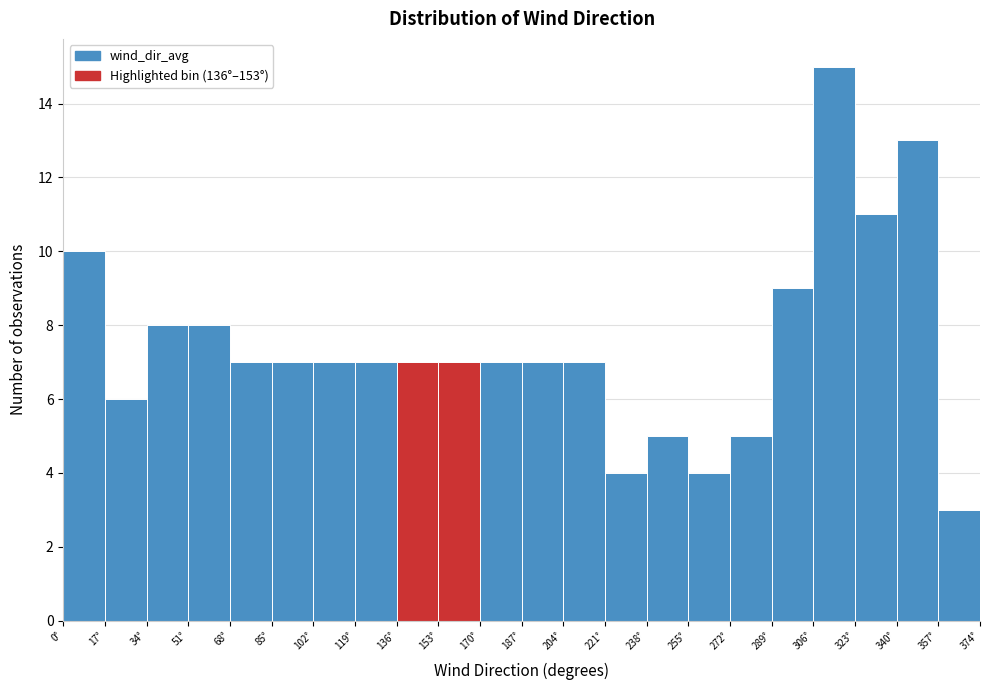

What is the height of the bar covering 0 to 17 on the x-axis? Neither the bar edges nor the heights are printed on the chart, so give them approximately, as read against the axes.

10